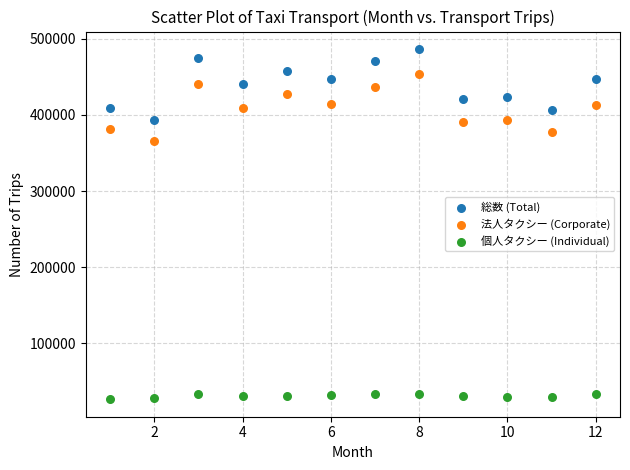

What is the X range (max minus min) for the scatter plot?

11